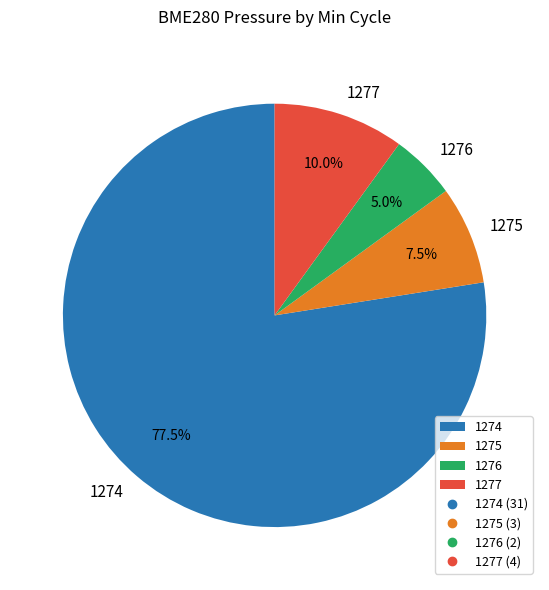

How many segments does this pie chart have?

4